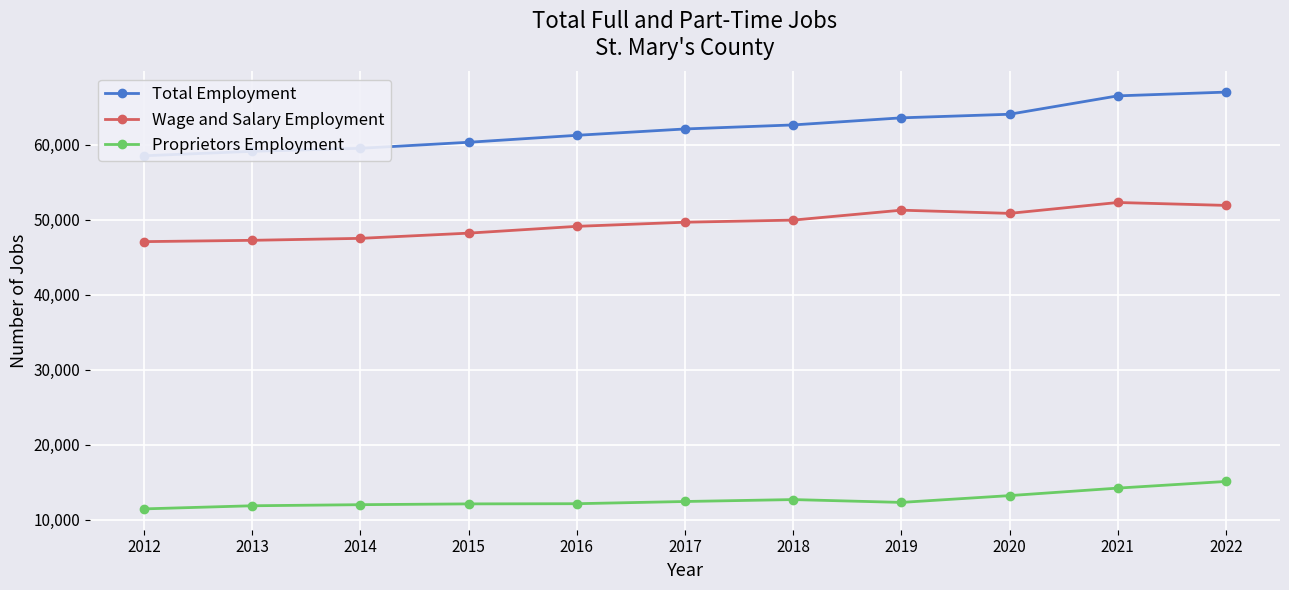

The Wage and Salary Employment series shows 27133 at 2013. True or false?

False